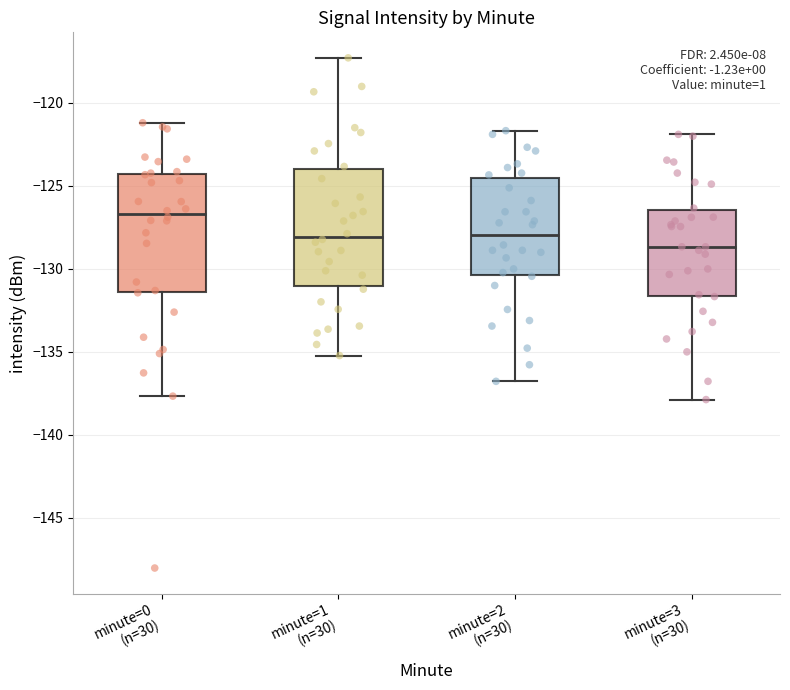

Which box has the highest median line?

minute=0 (n=30)